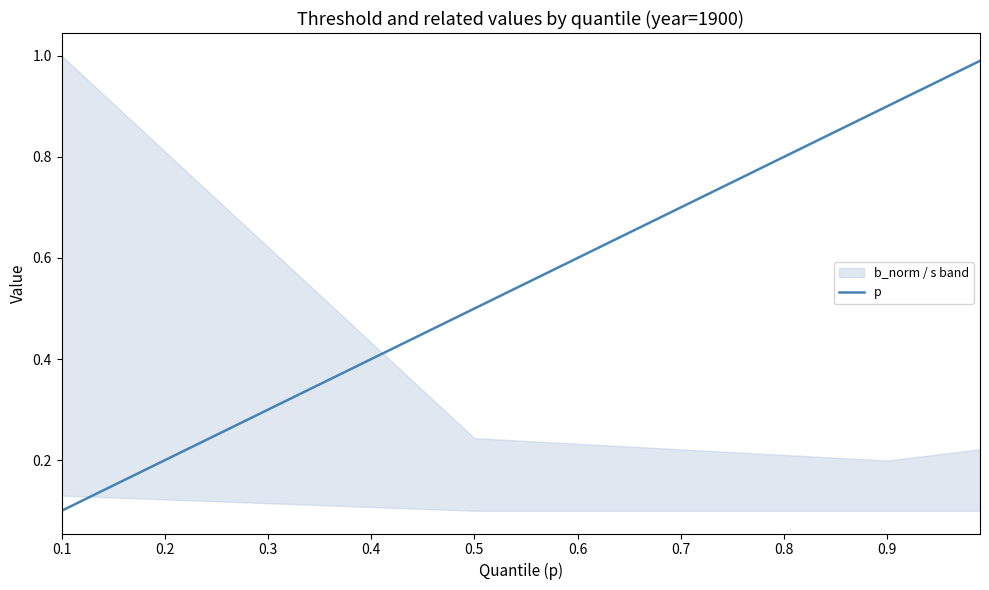

The value of p at 0.1 is 0.2. True or false?

False